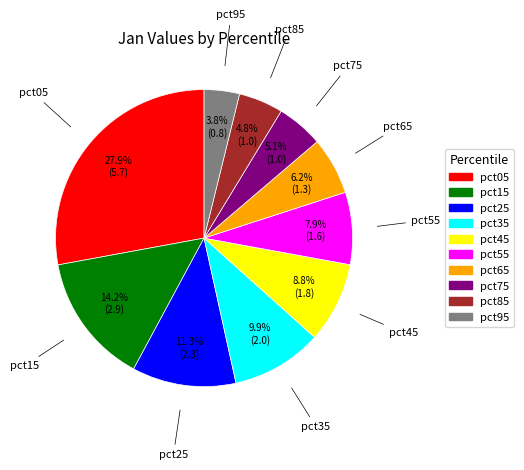

Combined, do pct45 and pct15 account for over 50%?

No